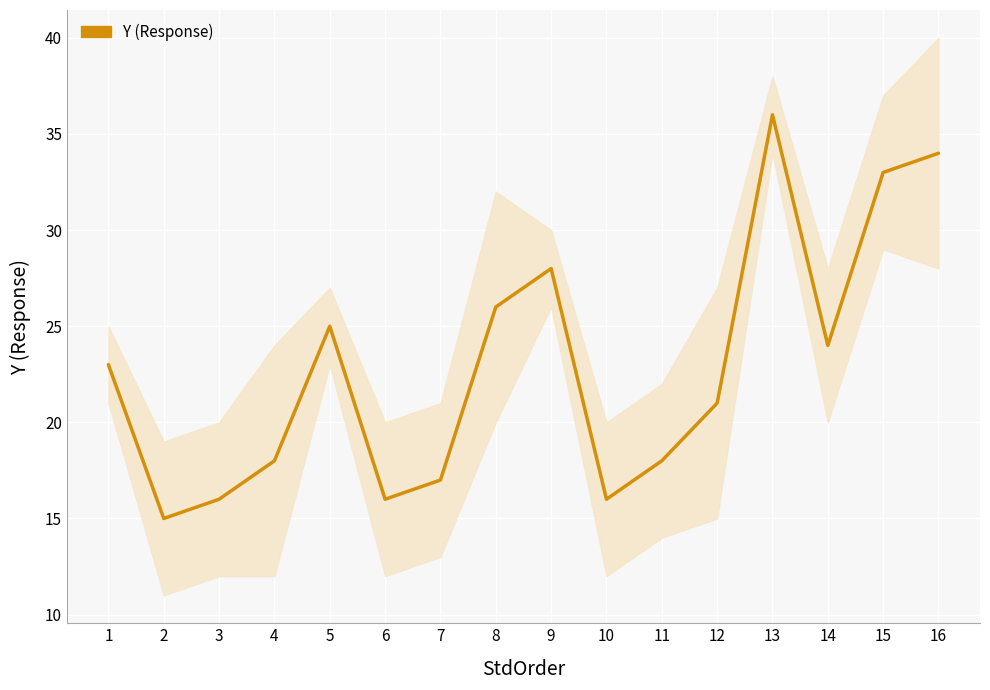

Reading right to left, what are all the values shown in this chart?

34	33	24	36	21	18	16	28	26	17	16	25	18	16	15	23